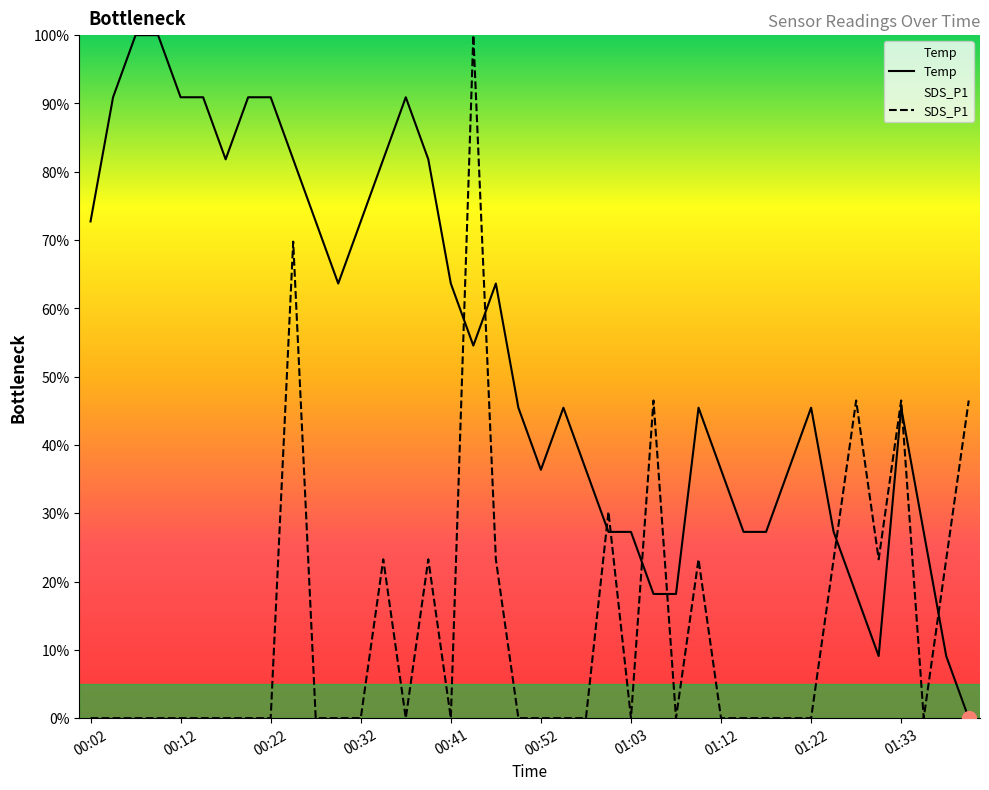

At which label is Temp closest to 49?

00:49